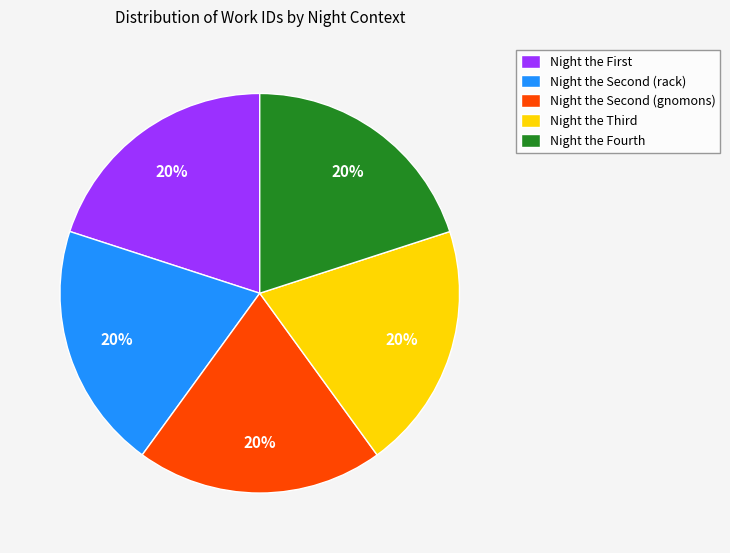

To the nearest percent, what is the average slice percentage?

20%